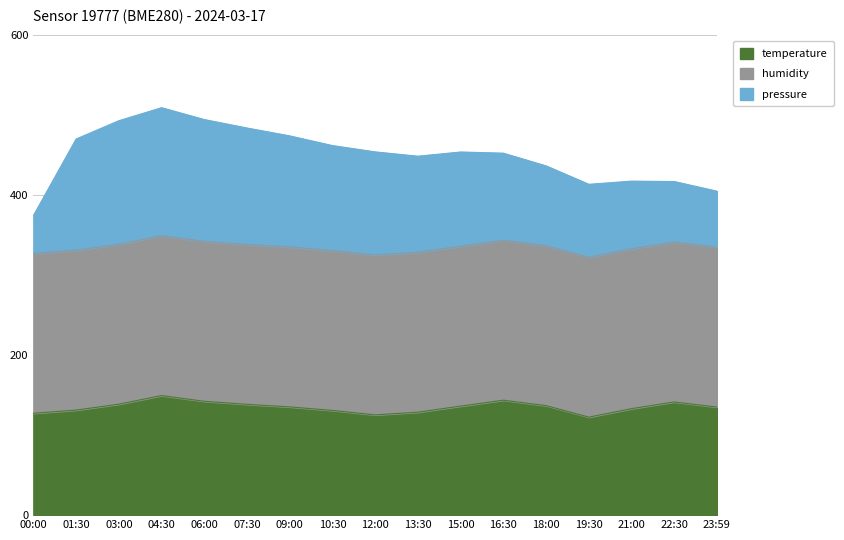

Where is pressure nearest to the value 442?

18:00